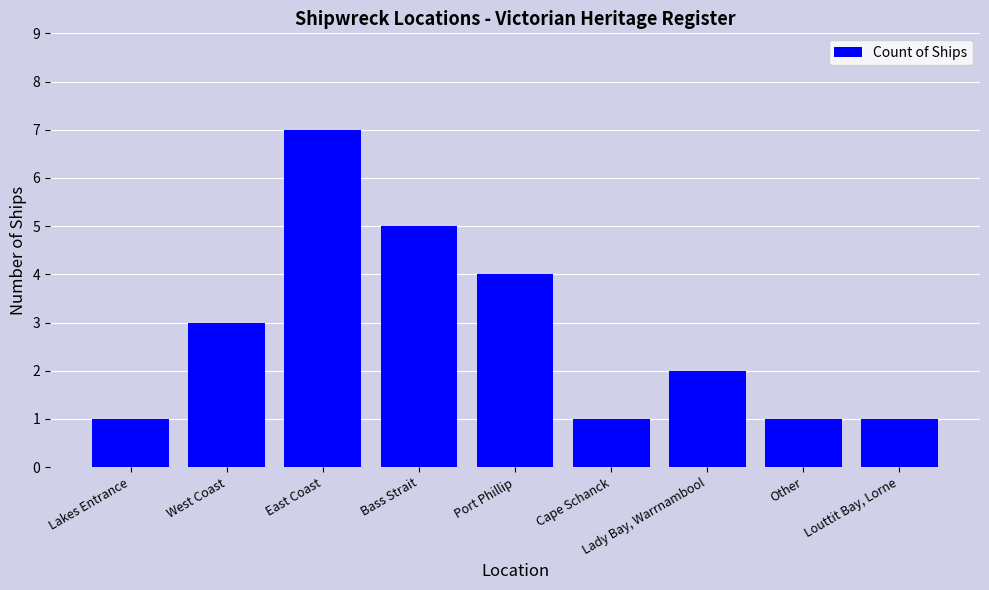

What position from the left is Louttit Bay, Lorne?

9